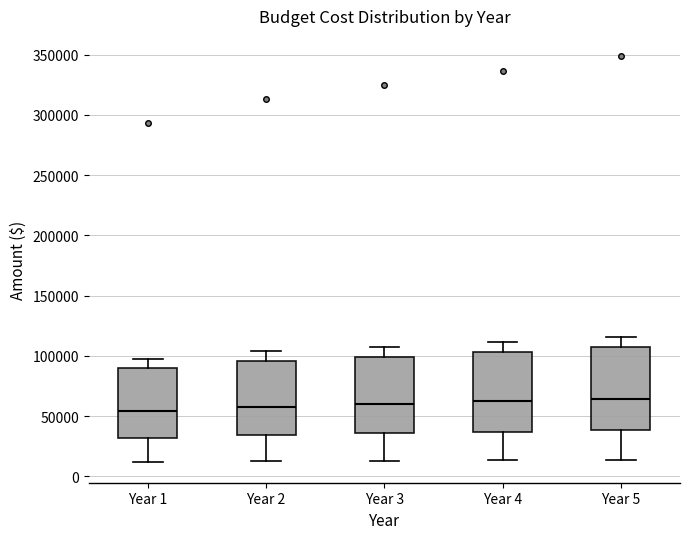

Reading left to right, read every box against the y-axis: the position of its median line, the range the box covers, and the ends of its whiskers. The values are not printed on the chart, so give them approximately, as read against the axis.

Year 1: median 55000, box 30000 to 90000, whiskers 10000 to 95000
Year 2: median 60000, box 35000 to 95000, whiskers 10000 to 105000
Year 3: median 60000, box 35000 to 100000, whiskers 15000 to 110000
Year 4: median 60000, box 35000 to 105000, whiskers 15000 to 110000
Year 5: median 65000, box 40000 to 105000, whiskers 15000 to 115000